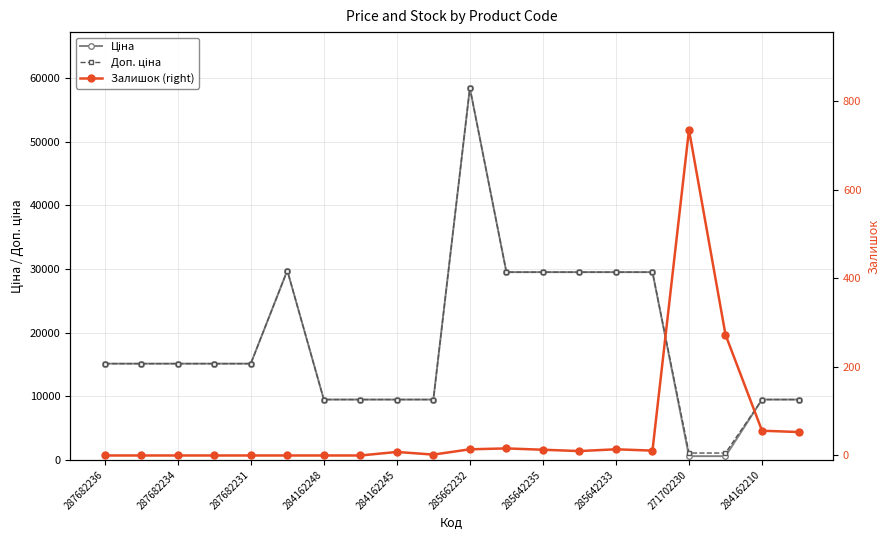

What is the difference between the maximum and second lowest values in the Доп. ціна series?

57344.9